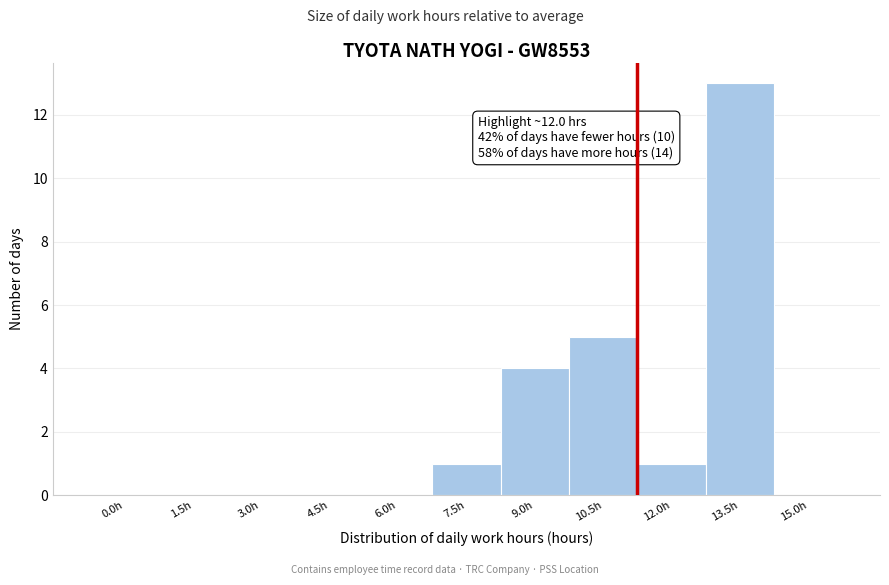

Reading left to right, what are all the values shown in this chart?

0.0h=0	1.5h=0	3.0h=0	4.5h=0	6.0h=0	7.5h=1	9.0h=4	10.5h=5	12.0h=1	13.5h=13	15.0h=0